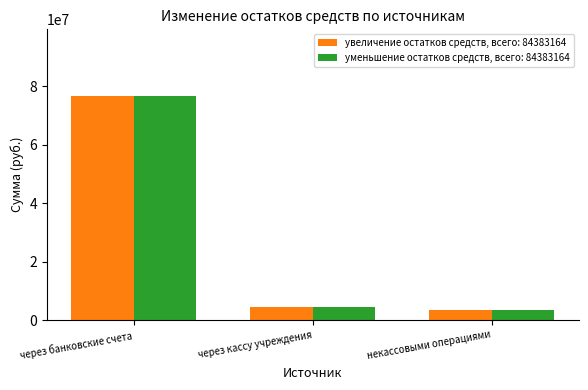

At how many categories does at least one series exceed 48500111?

1